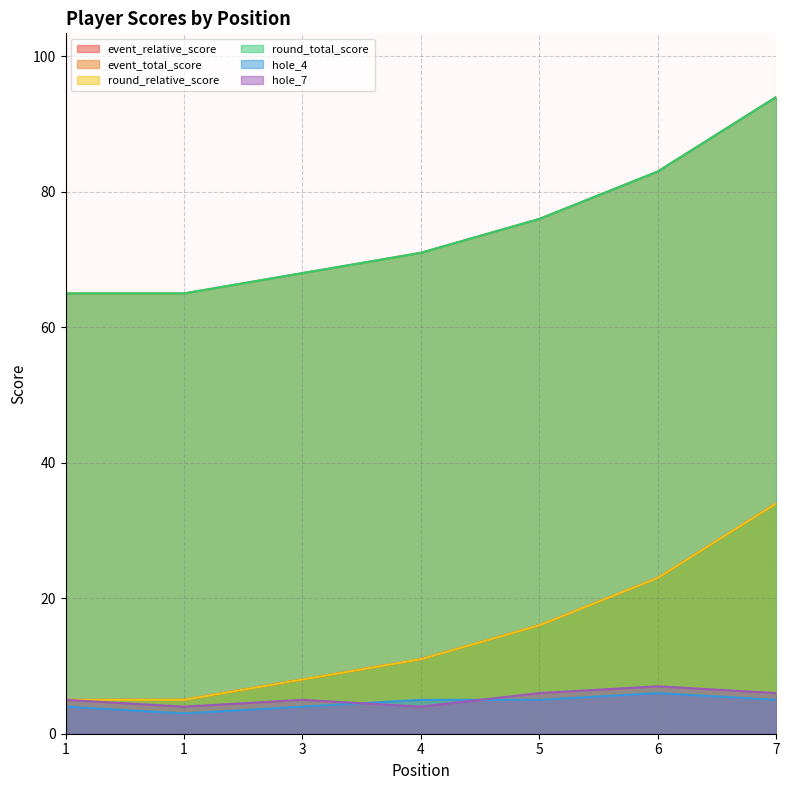

How many data points does each series have?

7